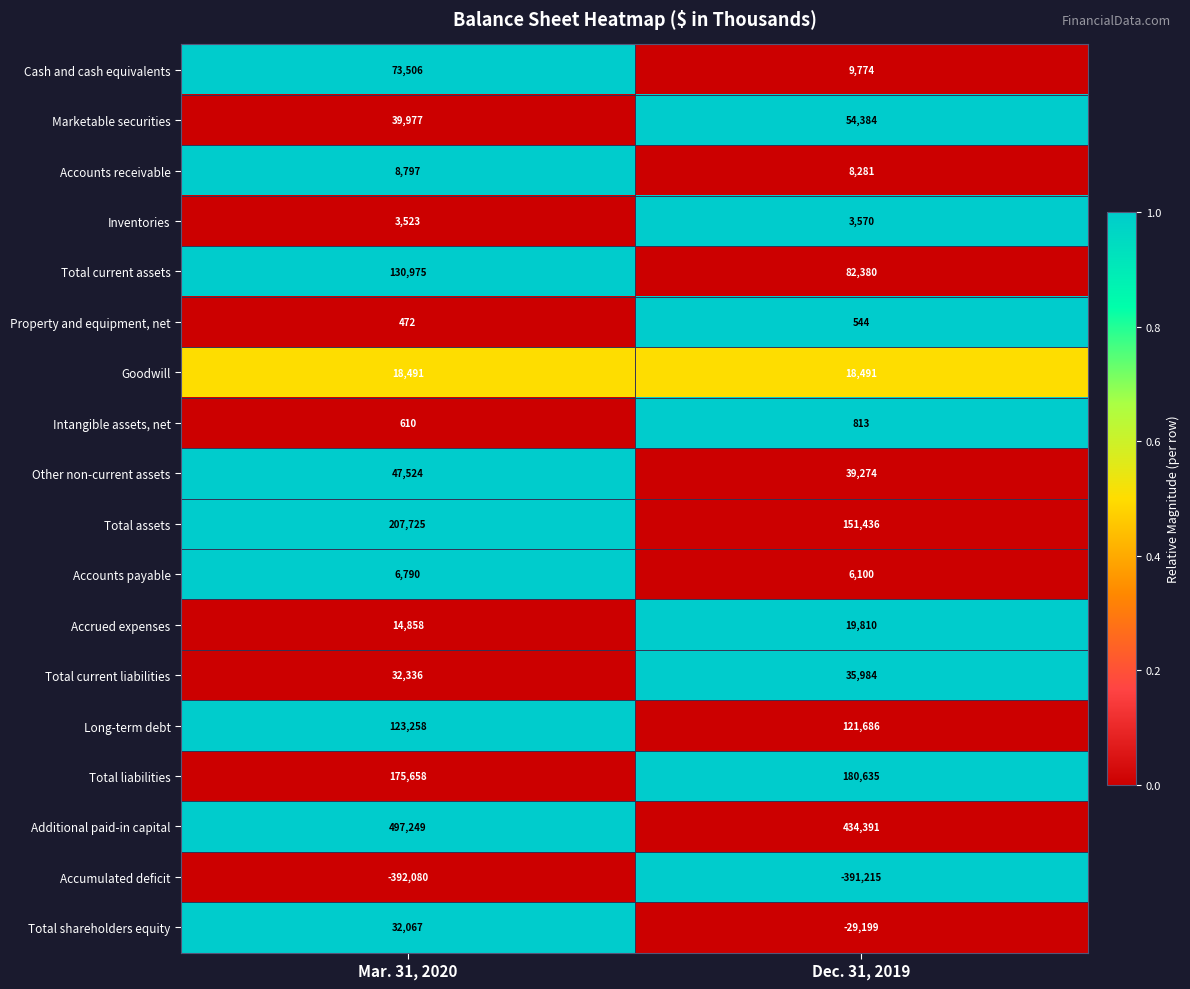

Is it true that Total current assets equals 129470 at Dec. 31, 2019?

False